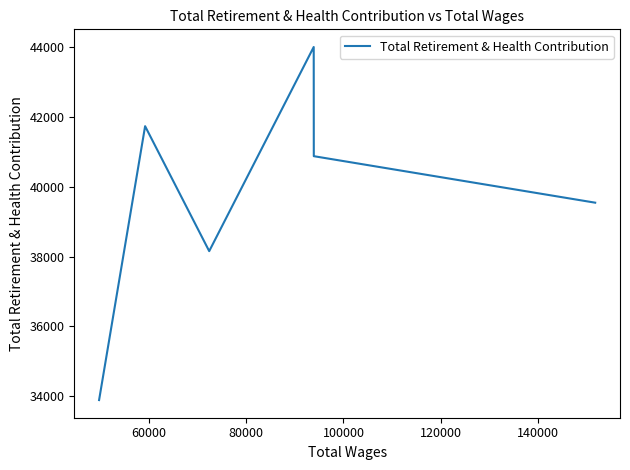

How many values exceed 40877?

2